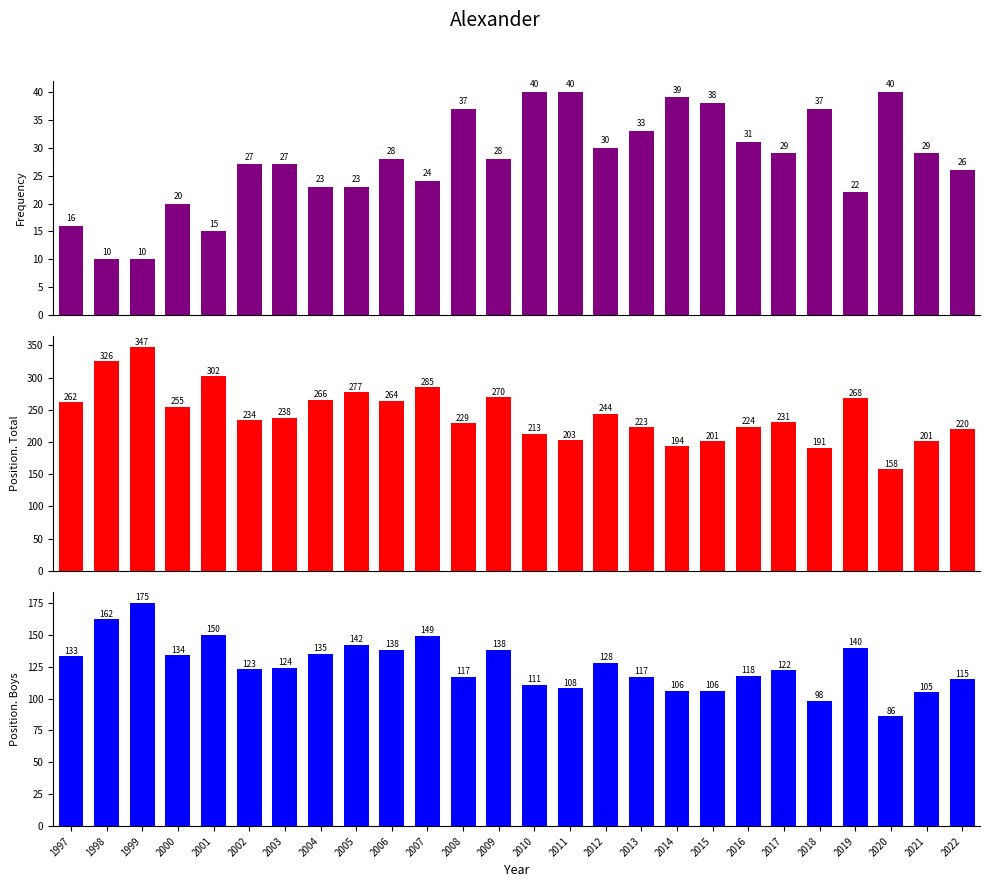

List the series in order of their overall mean, highest first.

Position. Total, Position. Boys, Frequency